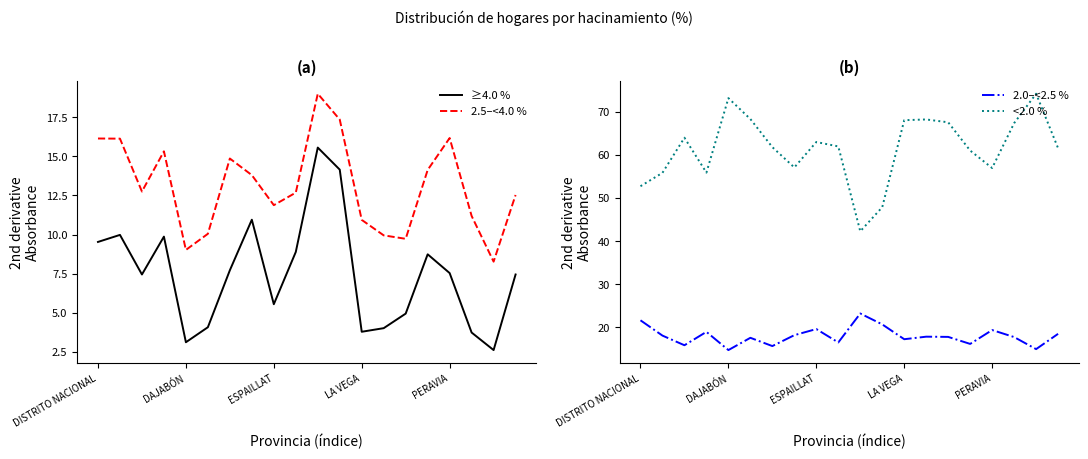

True or false: 2.5–<4.0 % has a value of 9.7 at 14.

True